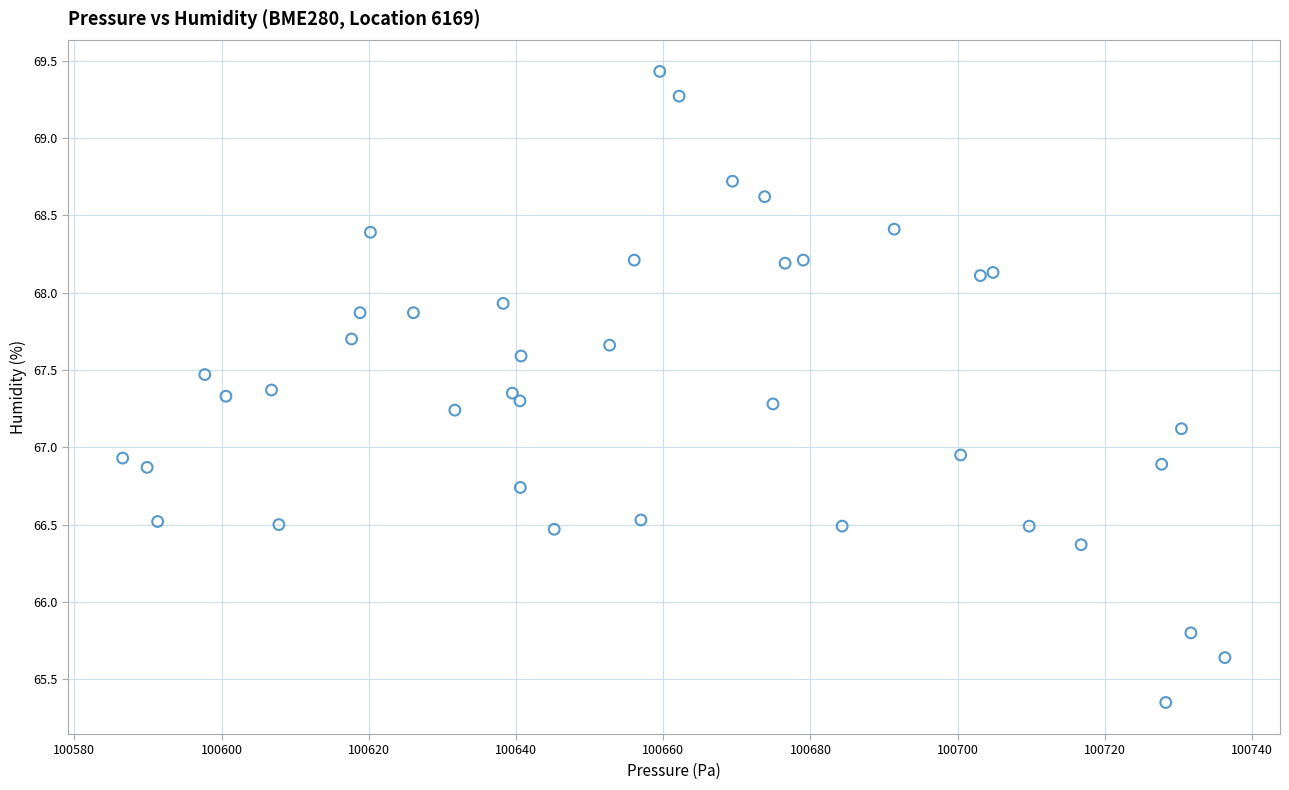

What is the range of X values (max minus min)?

149.8